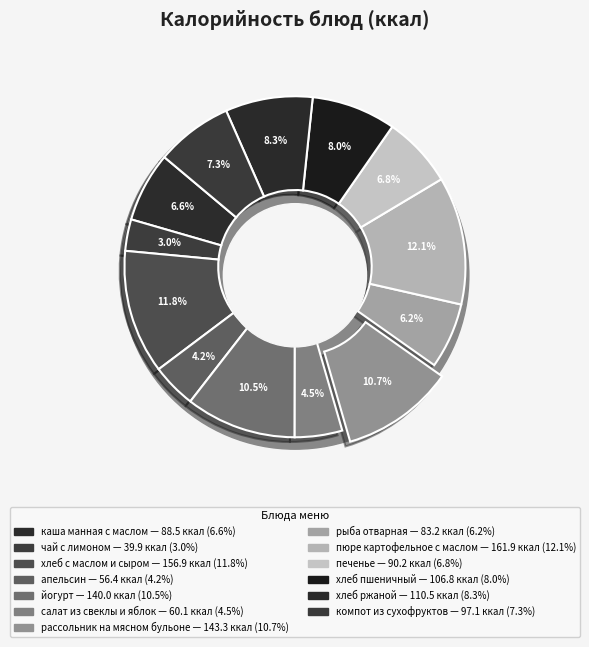

Is it true that рассольник на мясном бульоне is 11% of the pie?

True